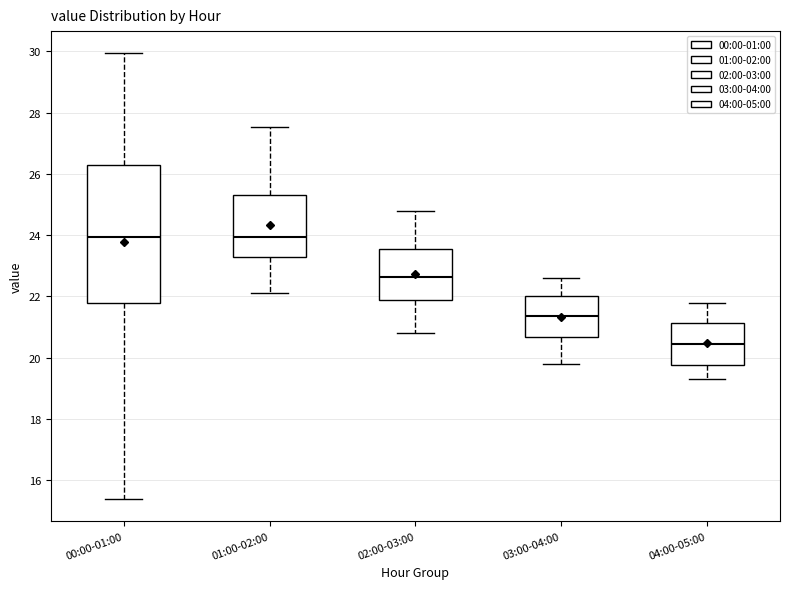

Comparing the boxes themselves (not the whiskers), which one is the tallest?

00:00-01:00